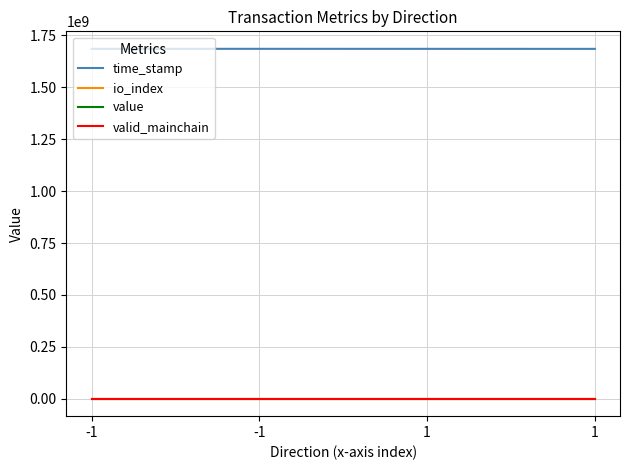

List the series in order of their peak value, lowest first.

valid_mainchain, value, io_index, time_stamp